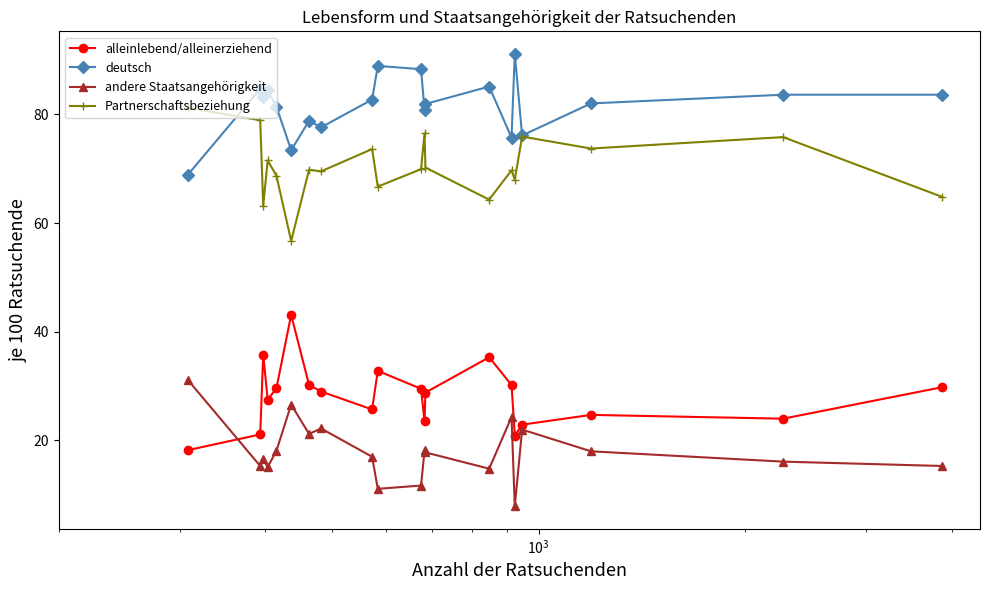

At how many categories does at least one series exceed 48?

20